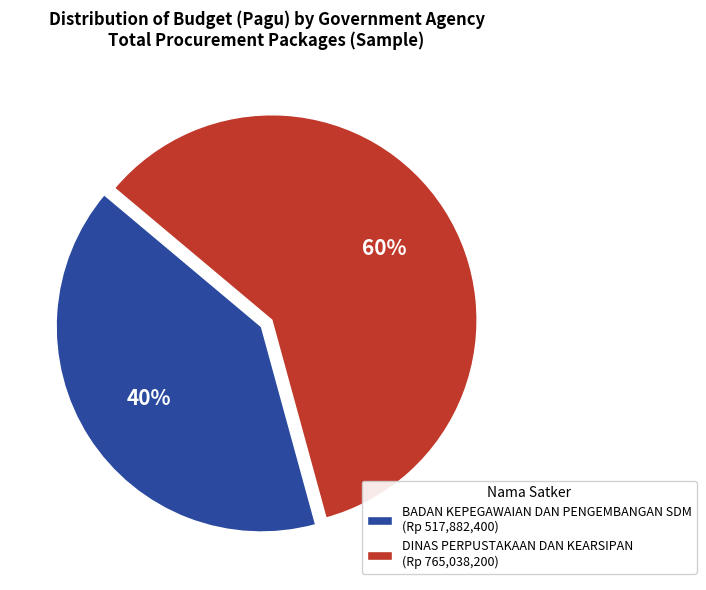

How many segments does this pie chart have?

2